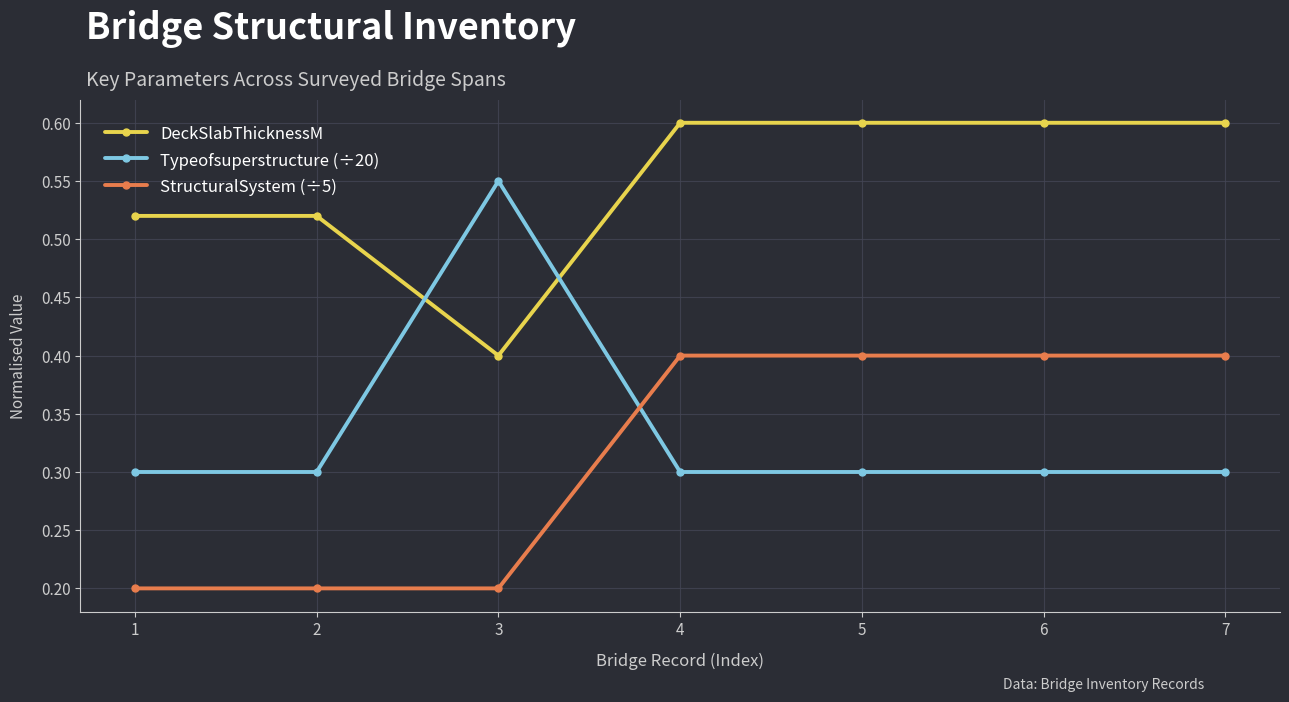

What is the total value across all series at 3?

1.2